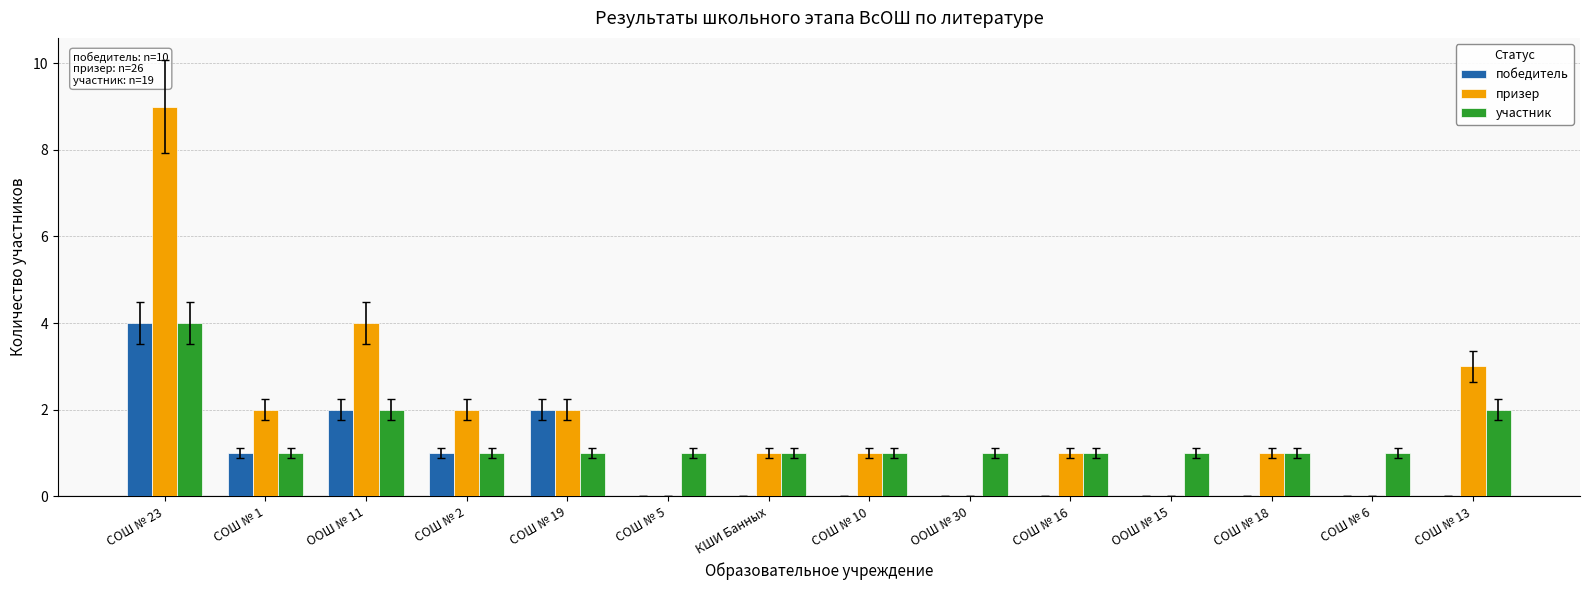

Which series has the largest range (max minus min)?

призер